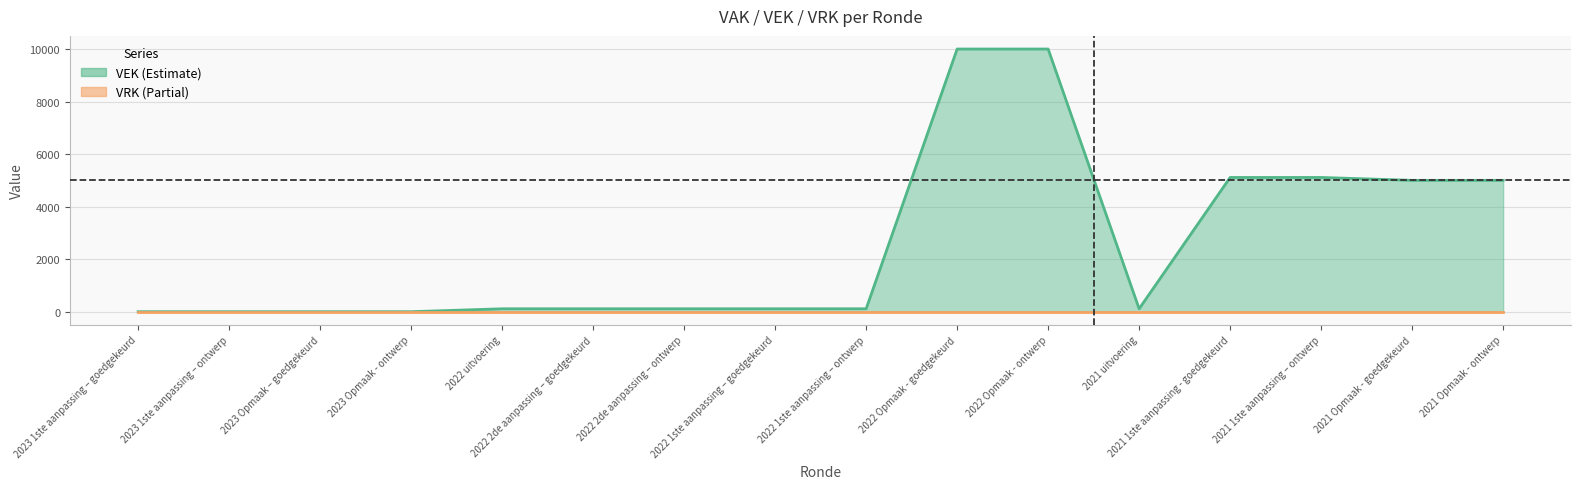

Which series has the largest total across all categories?

VEK line